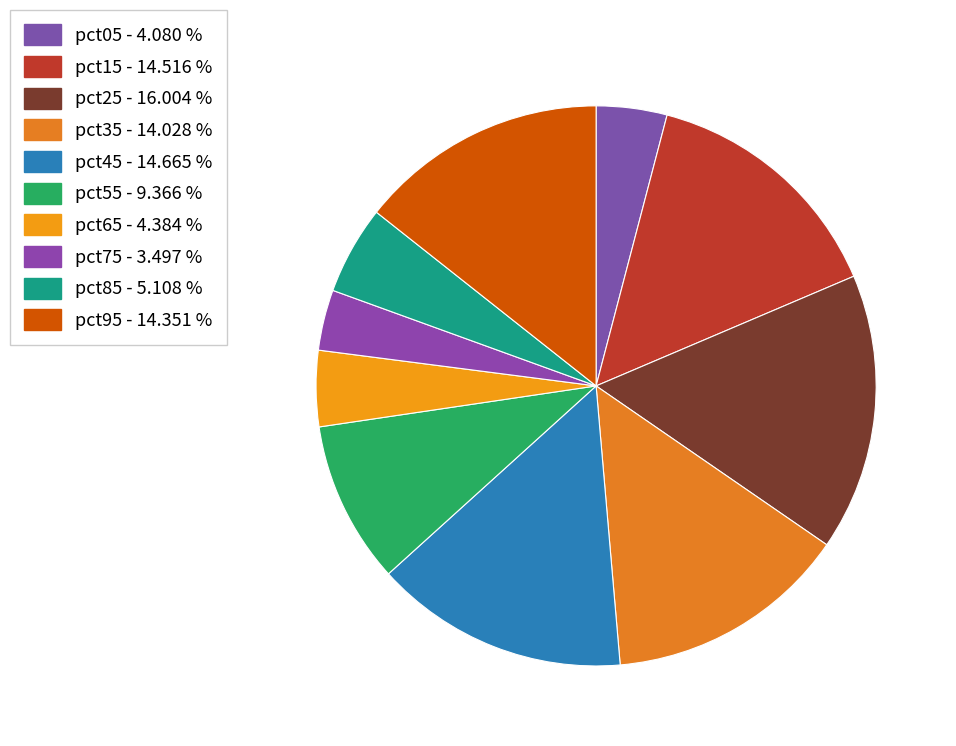

To the nearest percent, what is the combined percentage of pct85 and pct35?

19%